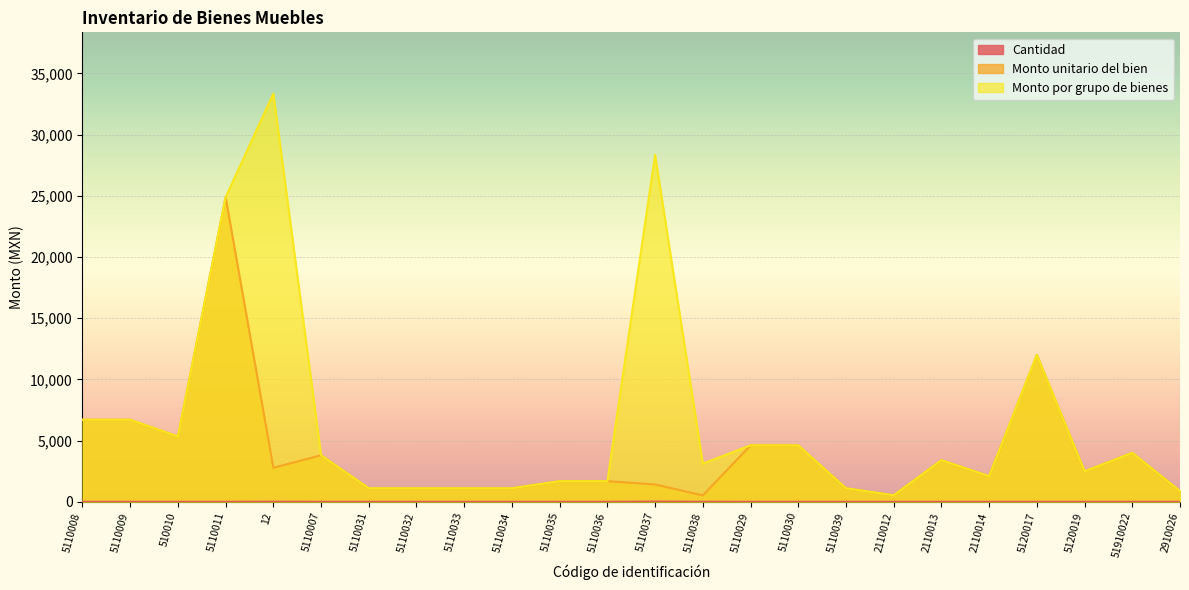

The value of Cantidad at 5110011 is 1.0. True or false?

True